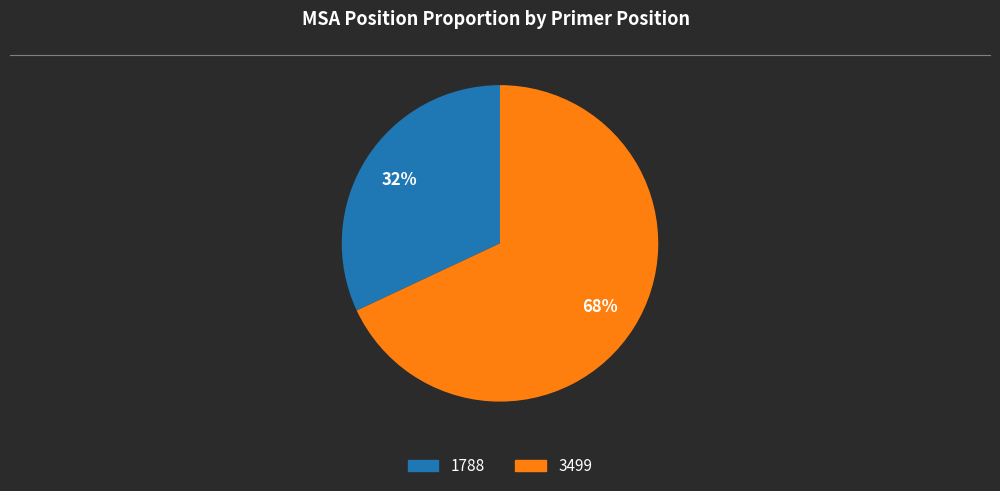

To the nearest percent, what portion does 3499 represent?

68%